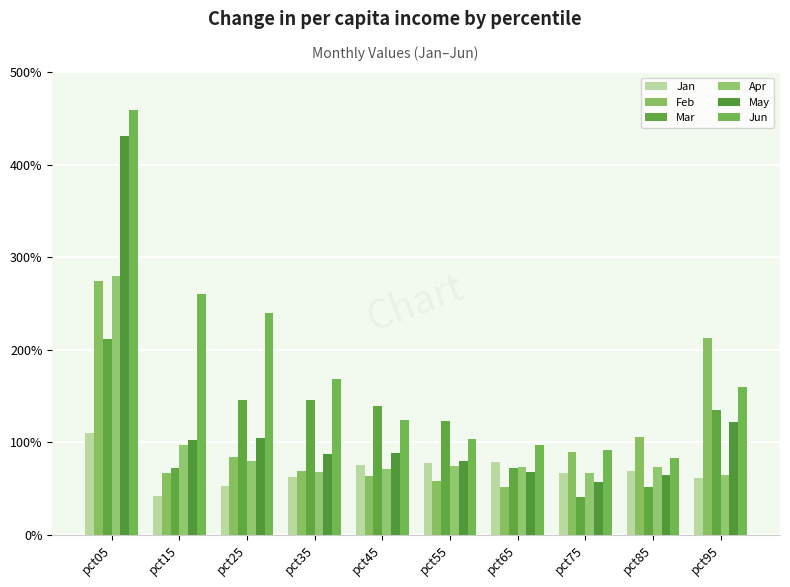

Does the chart contain any negative values?

No